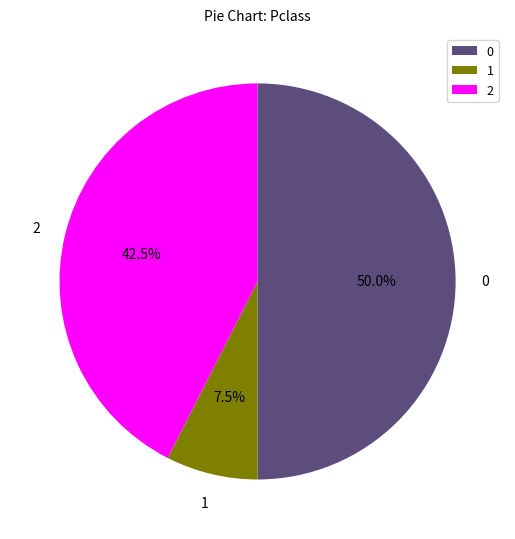

What is the total percentage of 2 and 0?

92.5%